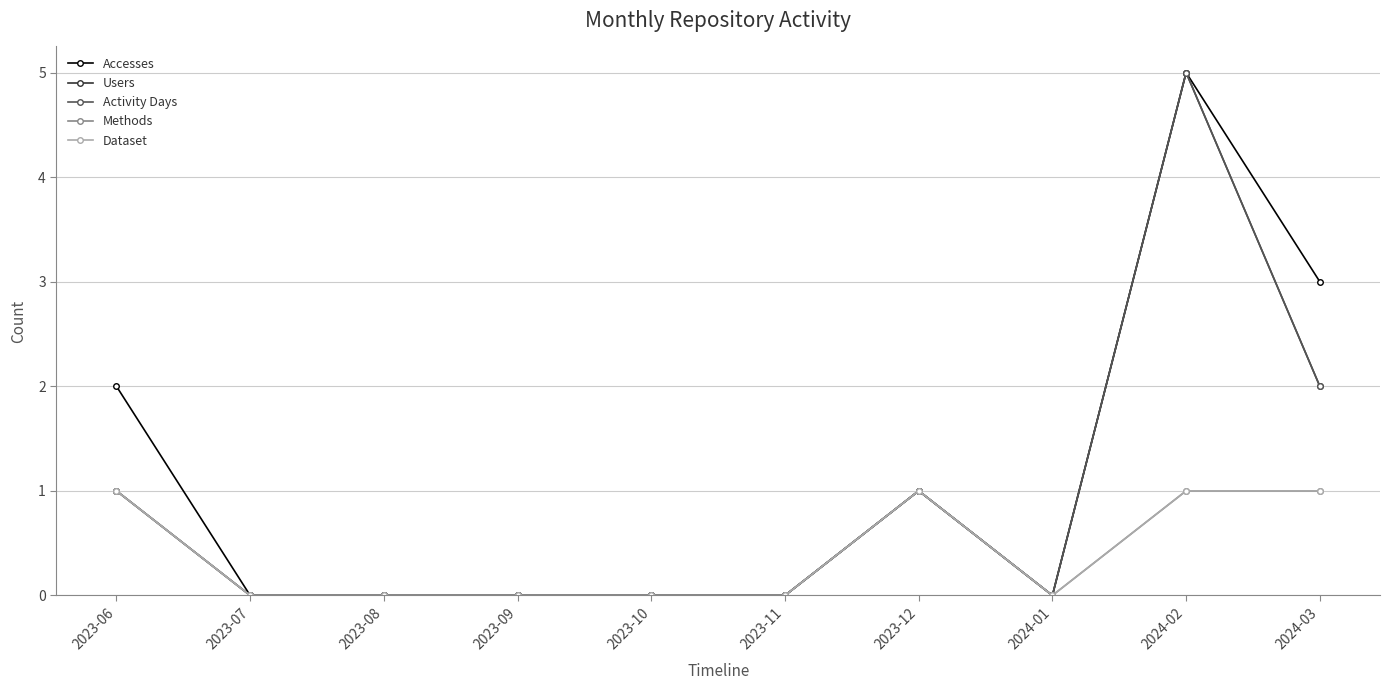

Does the chart have visible grid lines?

Yes